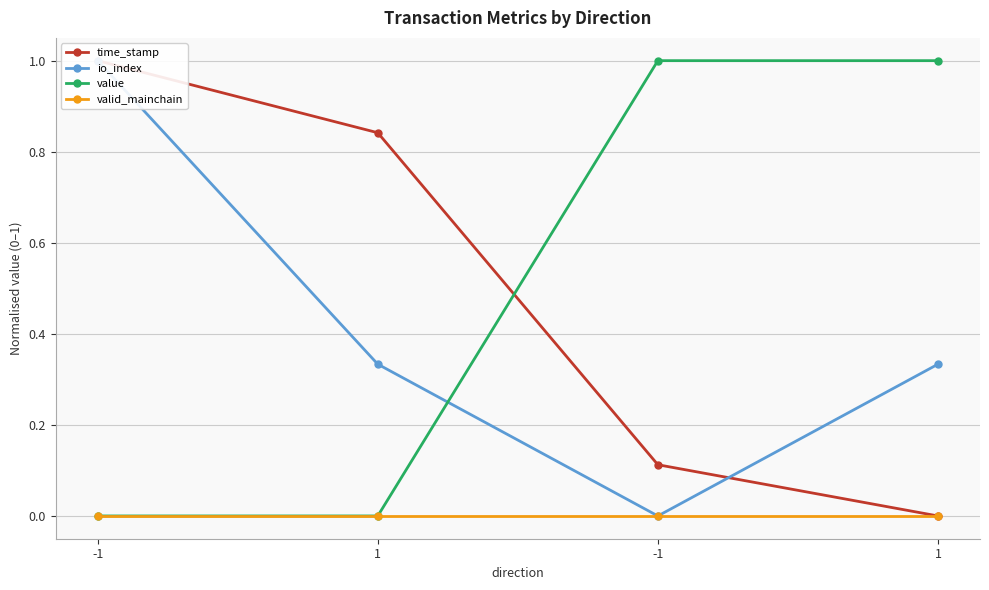

Reading left to right, extract all data points from this chart.

time_stamp: -1=1.0	1=0.8	-1=0.1	1=0.0
io_index: -1=1.0	1=0.3	-1=0.0	1=0.3
value: -1=0.0	1=0.0	-1=1.0	1=1.0
valid_mainchain: -1=0.0	1=0.0	-1=0.0	1=0.0